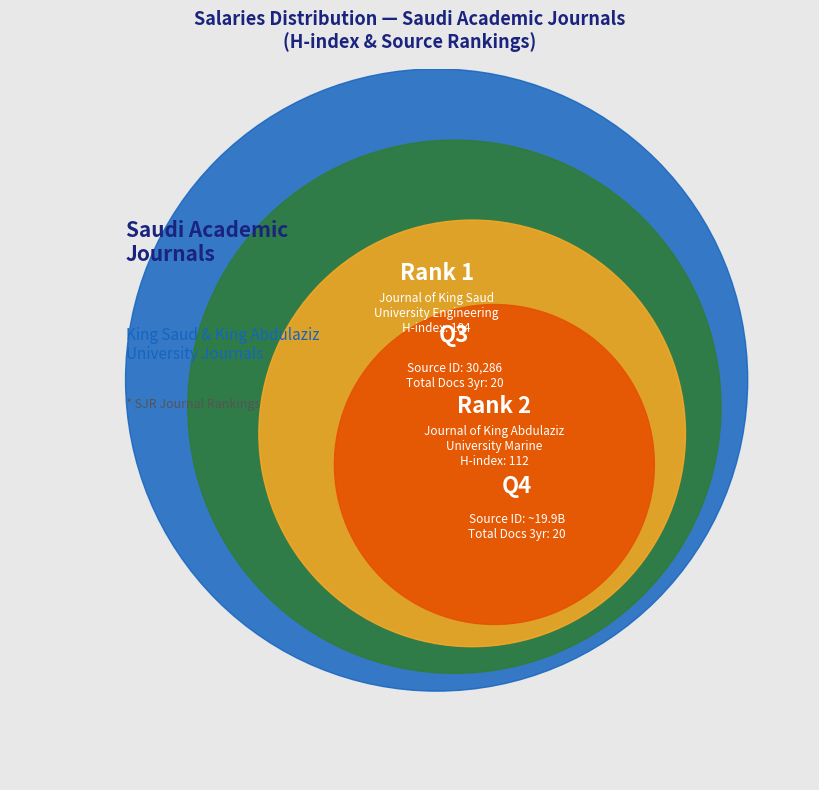

Rank the categories by value from highest to lowest.

Rank 2: Journal of King Abdulaziz University Marine, Rank 1: Journal of King Saud University Engineering